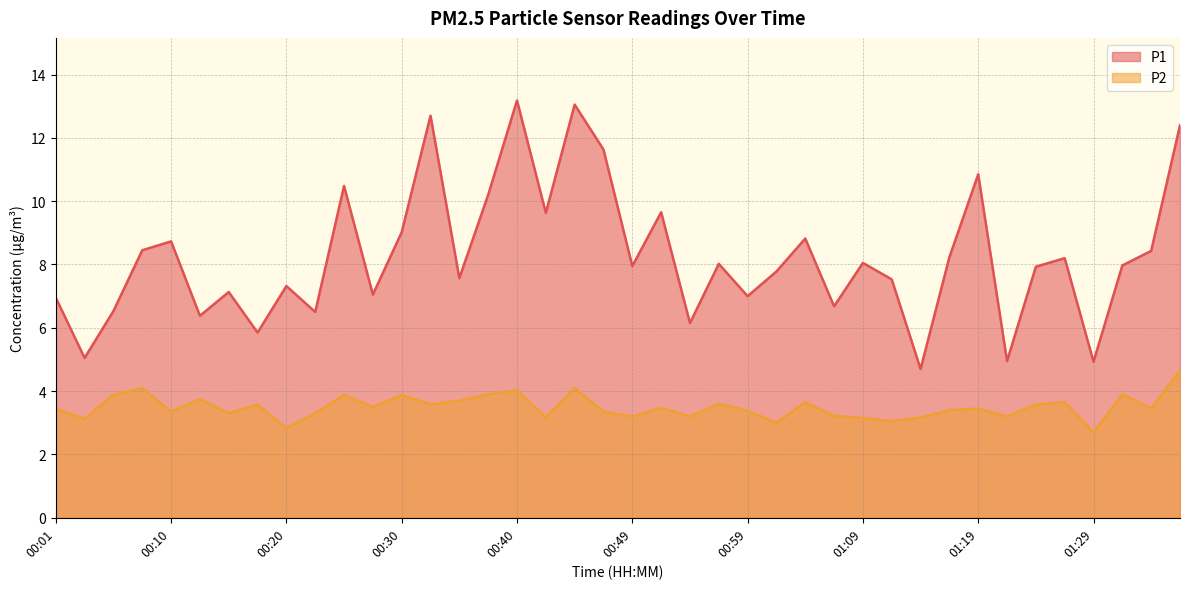

True or false: P1 and P2 intersect in this chart.

False